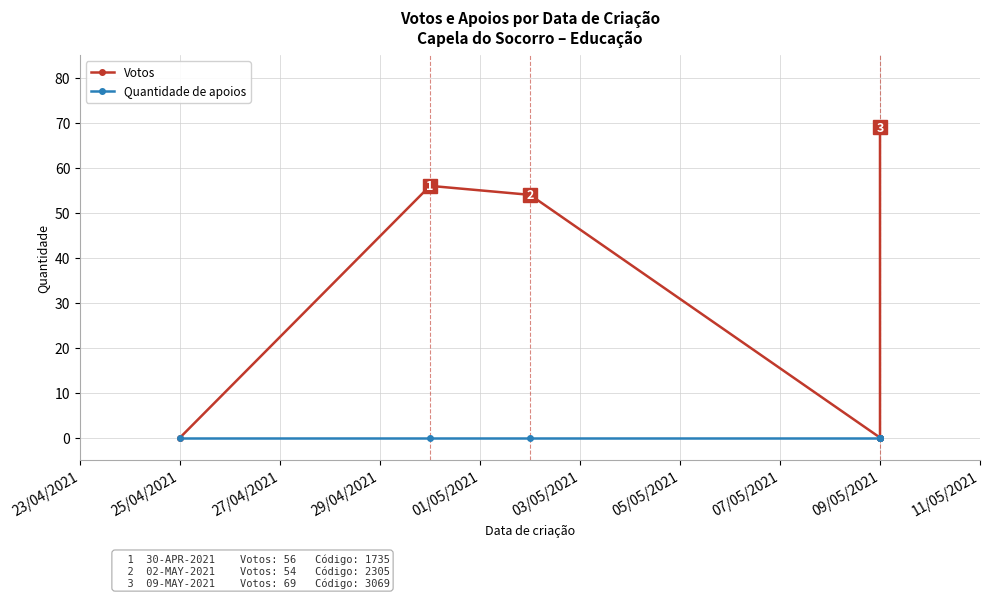

What are all the series names shown in the legend?

Votos, Quantidade de apoios